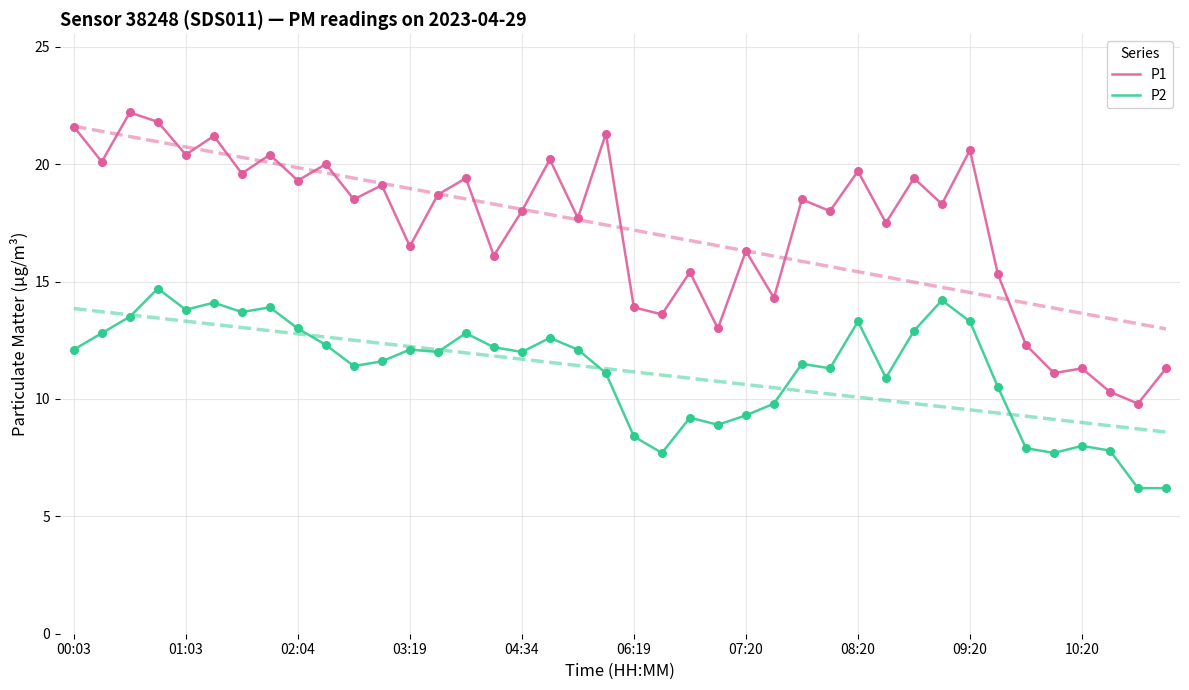

Which series contains the highest Y value?

P1